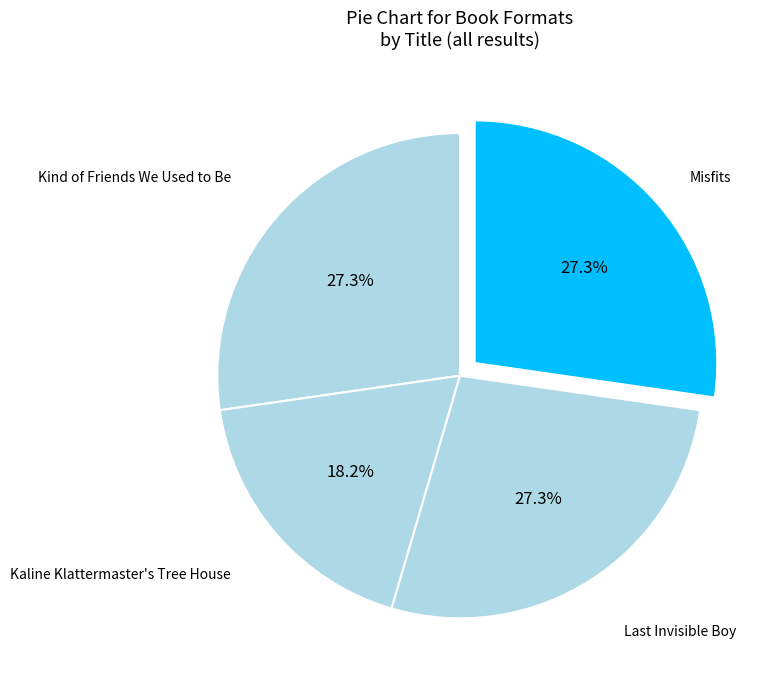

How many slices are in this pie chart?

4